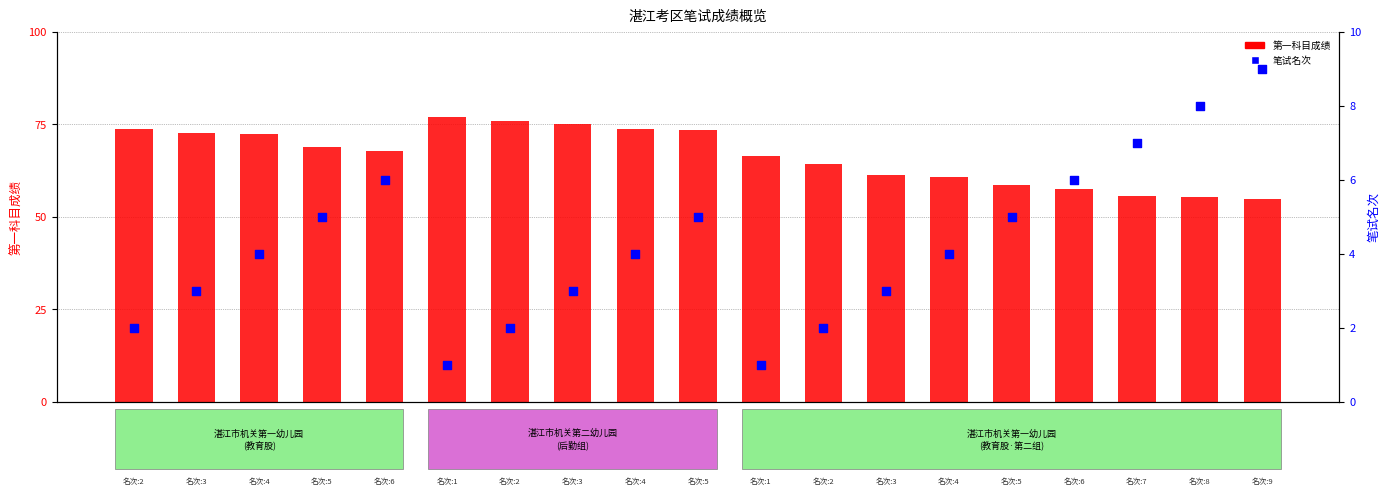

Which series has the widest spread of Y values?

第一科目成绩